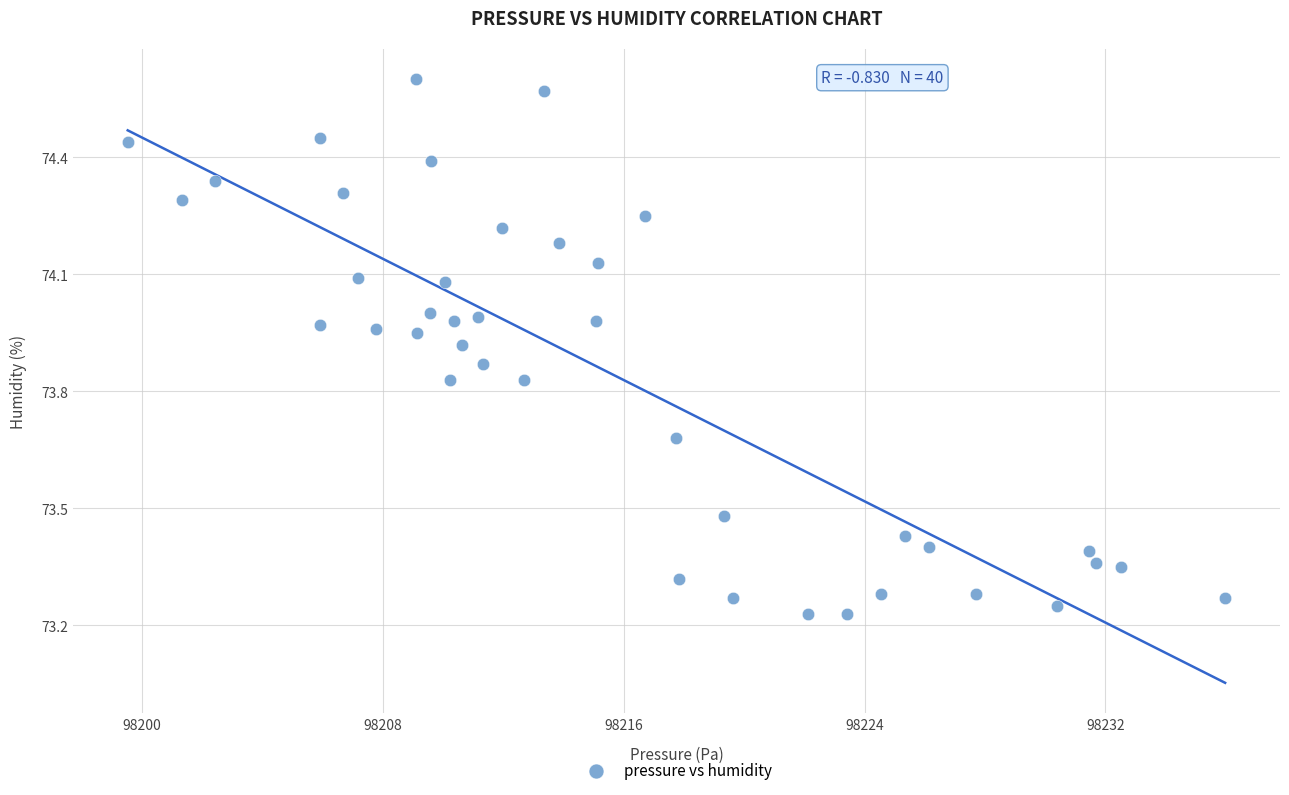

What is the range of Y values (max minus min)?

1.4